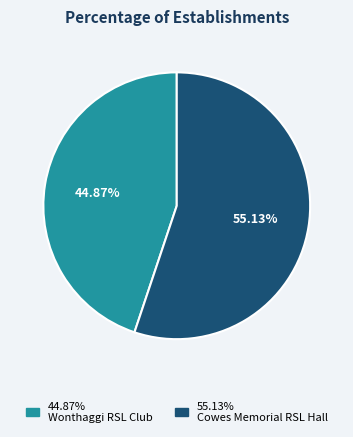

Is there any slice that represents more than half of the pie?

Yes